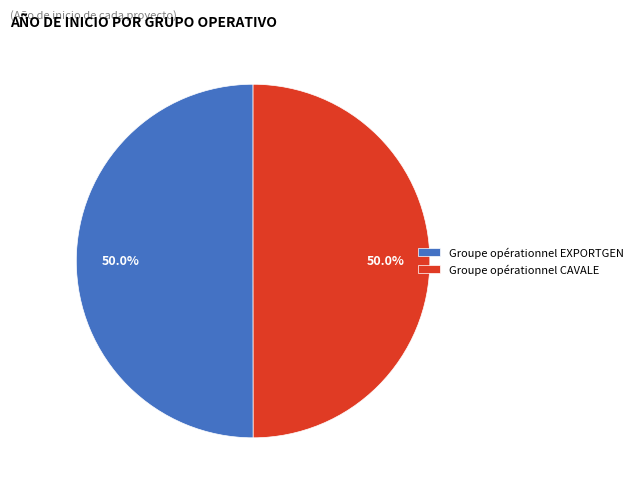

To the nearest percent, what percentage of the pie is Groupe opérationnel EXPORTGEN?

50%